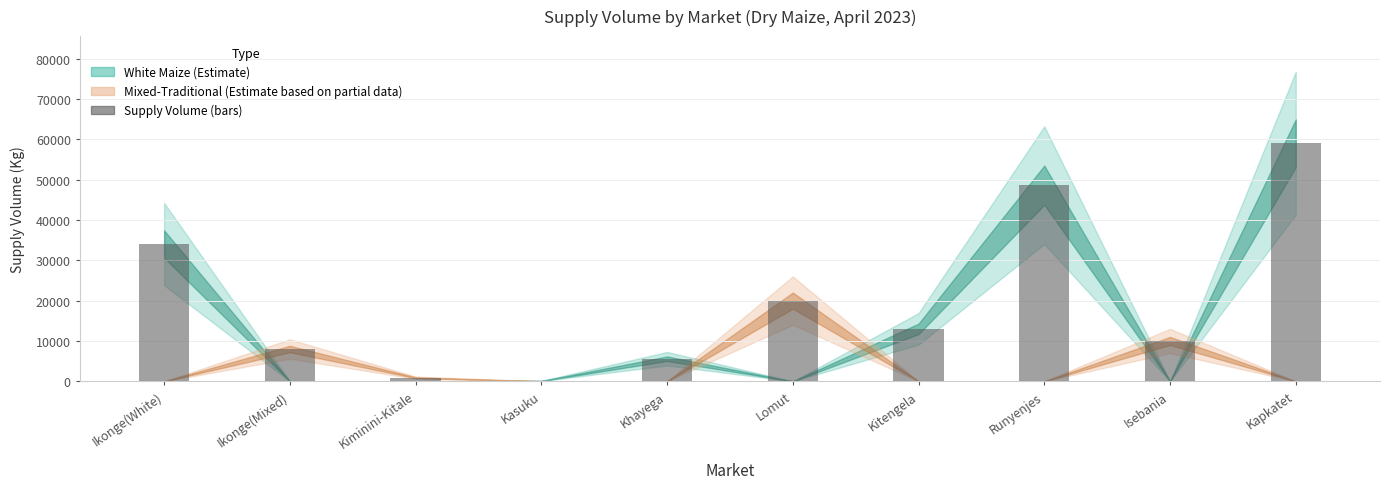

Is it true that the value at Khayega is 5600?

True